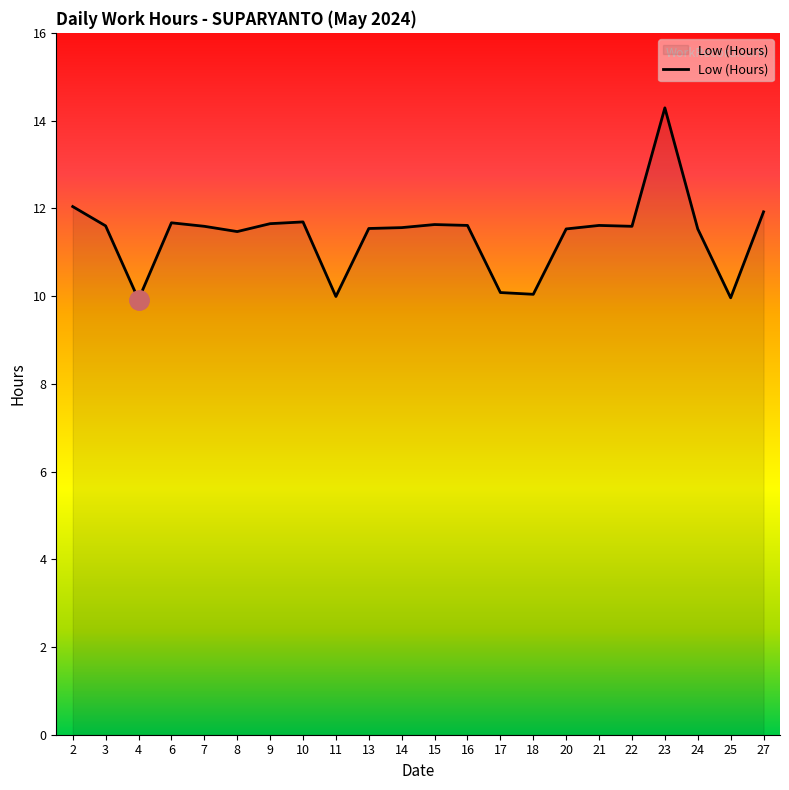

What is the change in value from 7 to 17?

-1.5